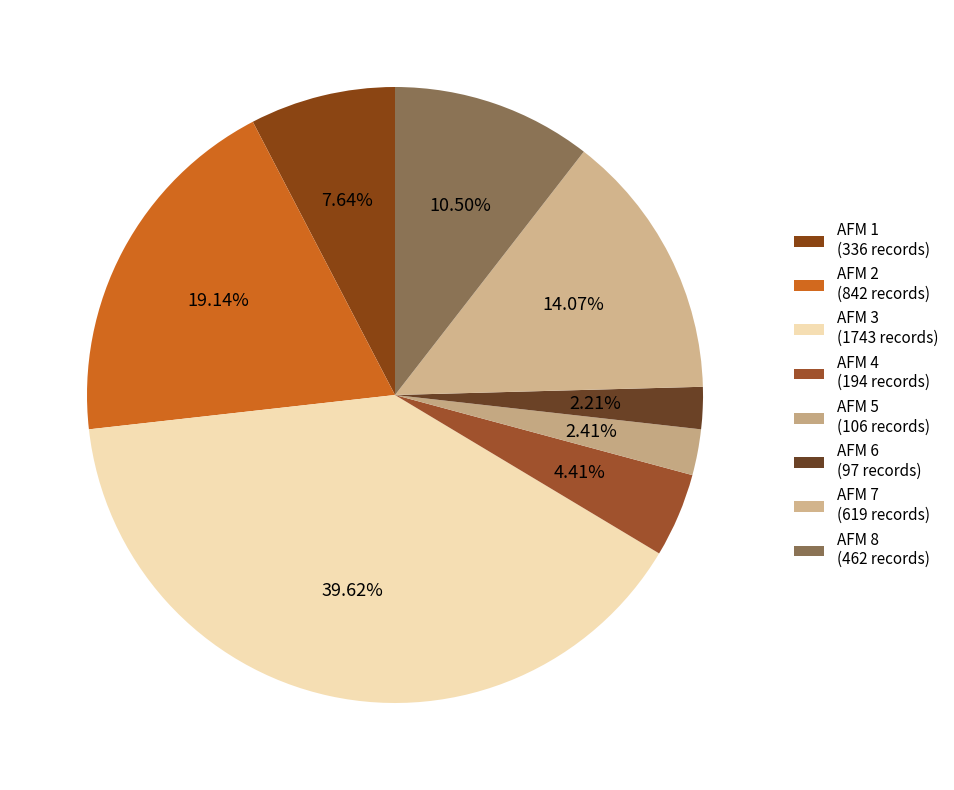

True or false: AFM 1 accounts for 8% of the total.

True